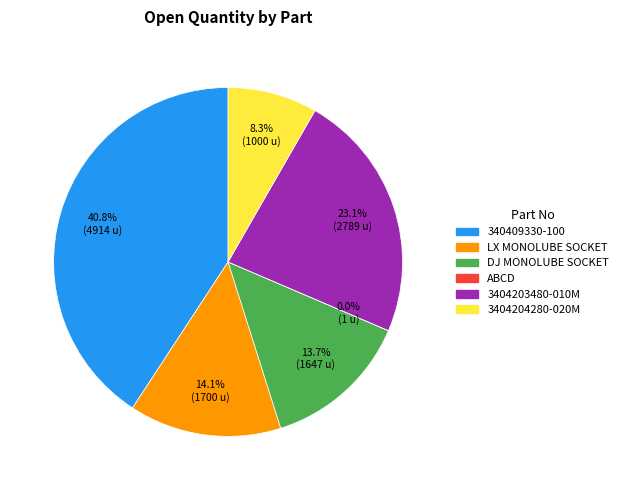

Does any single category account for the majority?

No